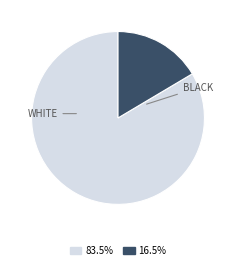

Is there any slice that represents more than half of the pie?

Yes